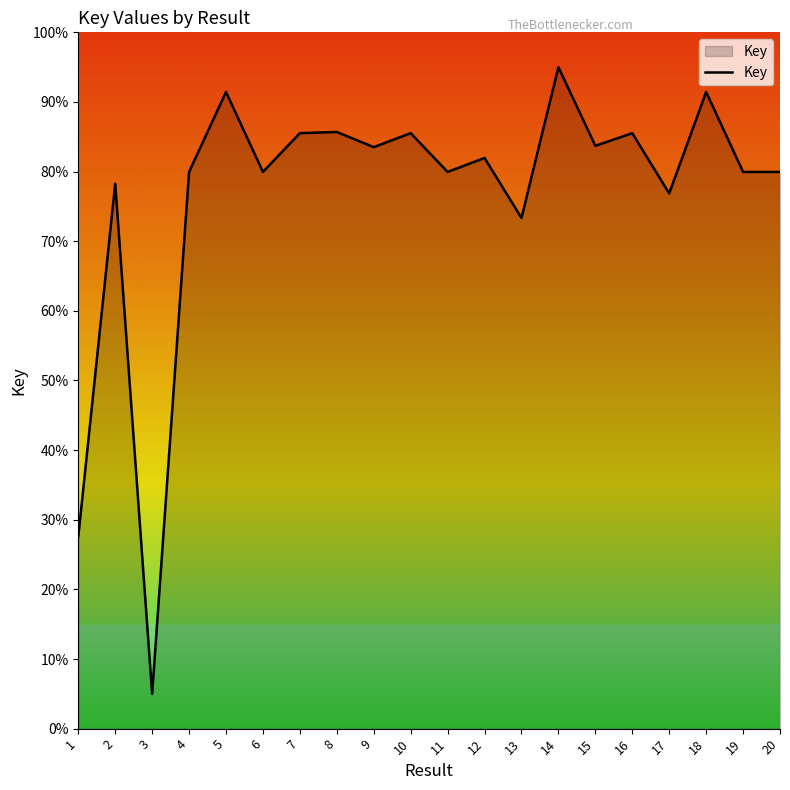

What is the difference between the values at 9 and 3?

78.5